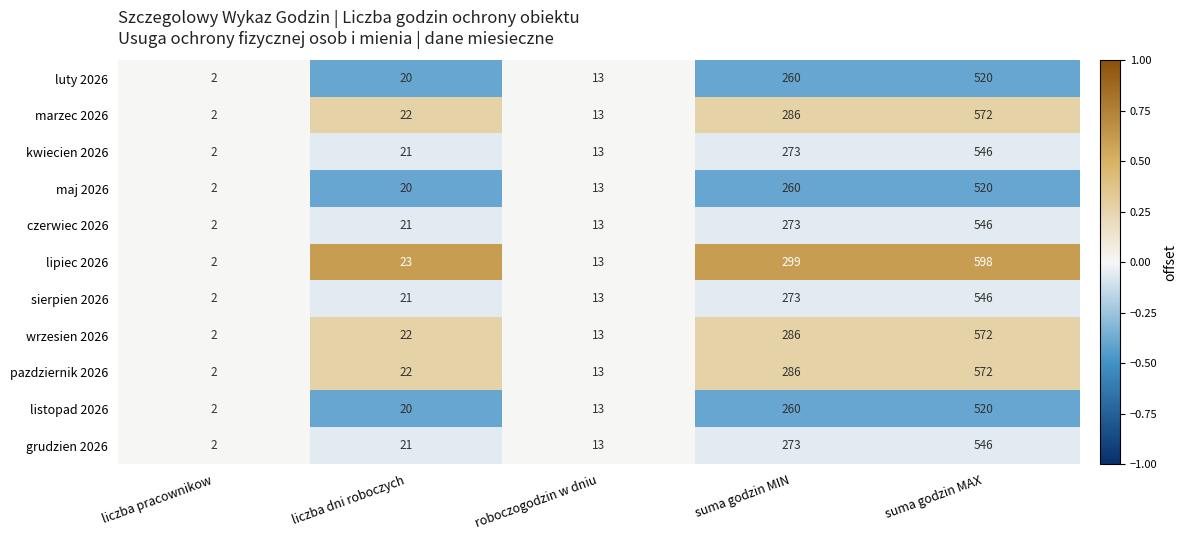

List the labels in order of sierpien 2026 value, smallest first.

liczba pracownikow, roboczogodzin w dniu, liczba dni roboczych, suma godzin MIN, suma godzin MAX